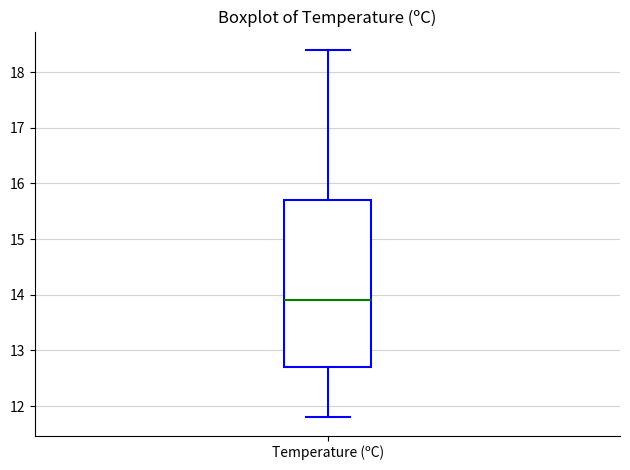

Transcribe this box plot: give where the median line is, the range the box spans, and where the two whiskers end, as read against the y-axis. The values are not printed on the chart, so give them approximately, as read against the axis.

median 13.9, box 12.7 to 15.7, whiskers 11.8 to 18.4